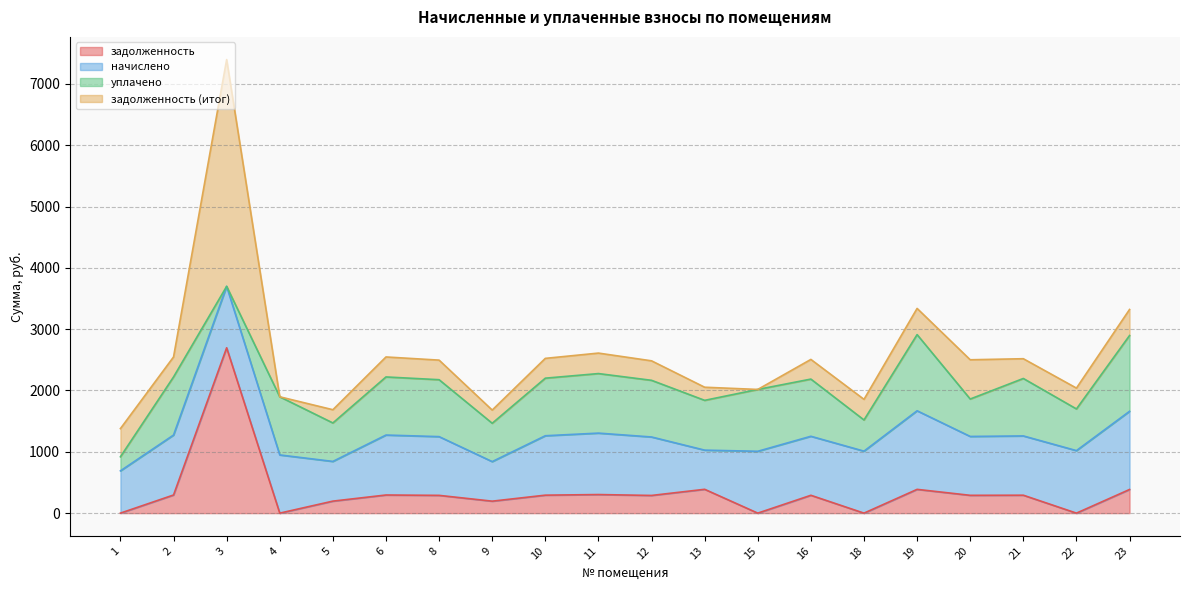

Rank the series by their maximum value, from highest to lowest.

задолженность (итог), задолженность, начислено, уплачено